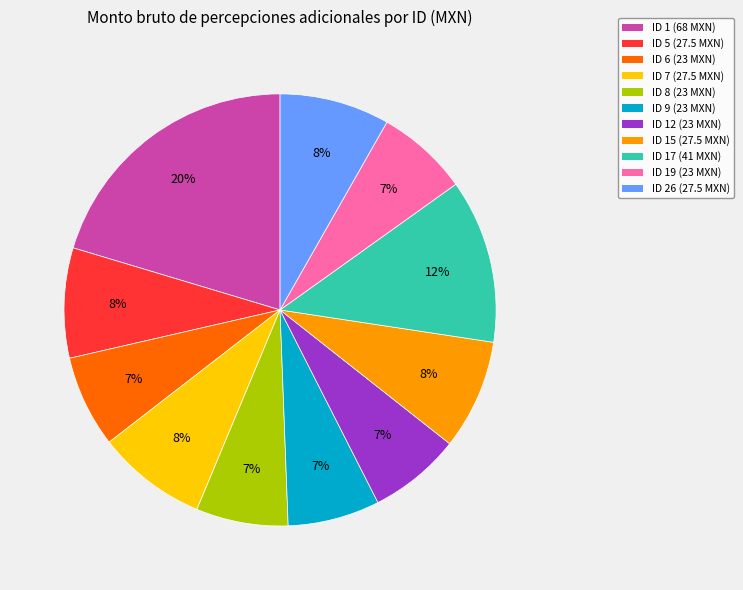

Does any single category account for the majority?

No